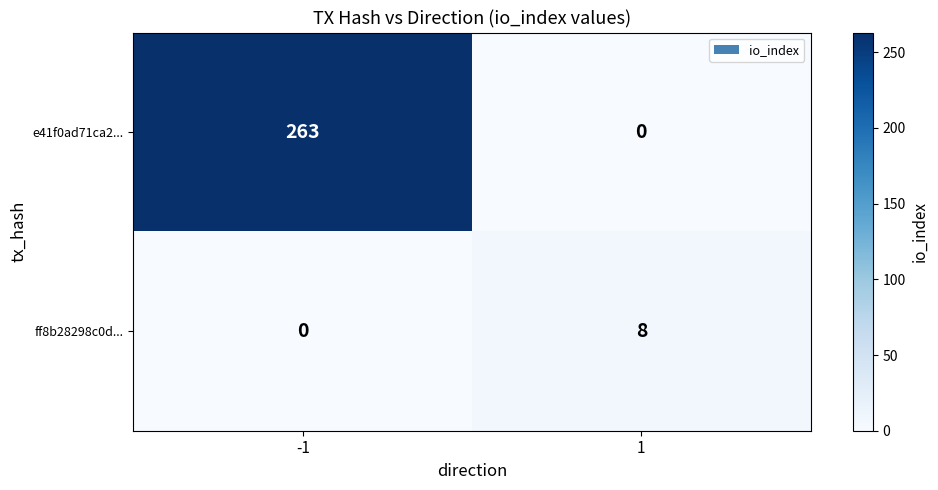

How many data points does each series have?

2